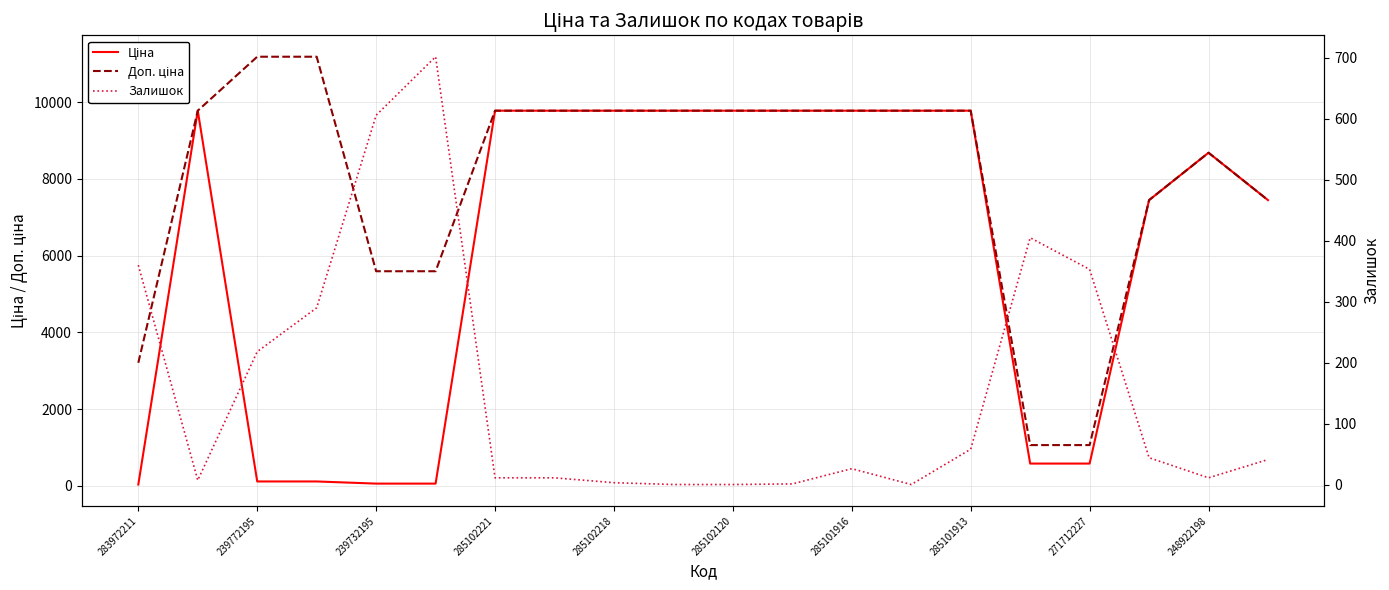

What is the difference between the second highest and minimum values in the Доп. ціна series?

10122.0